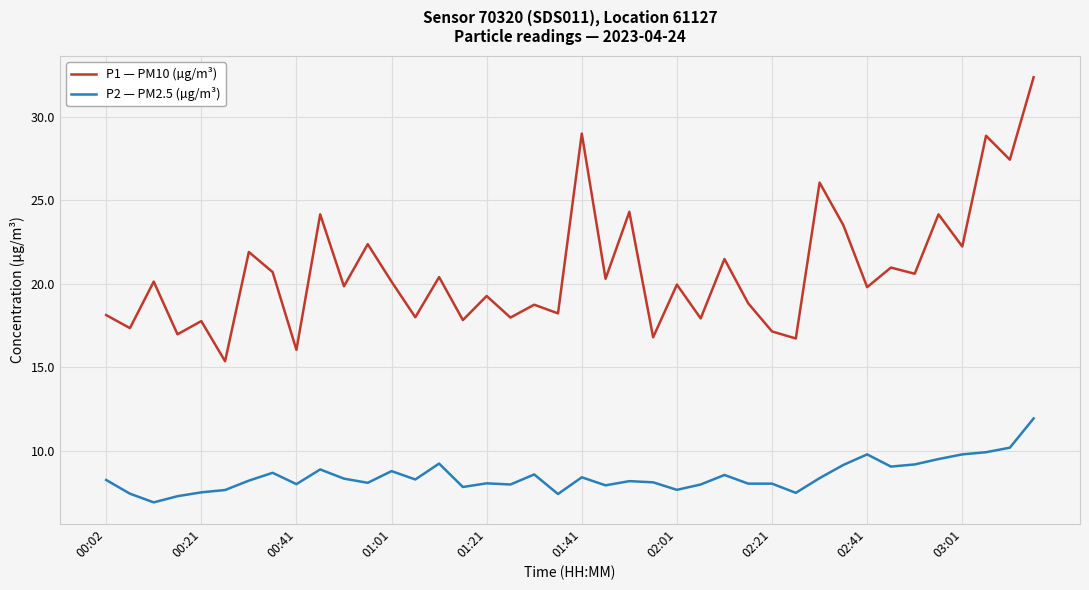

Rank the series by their maximum value, from lowest to highest.

P2 — PM2.5 (µg/m³), P1 — PM10 (µg/m³)